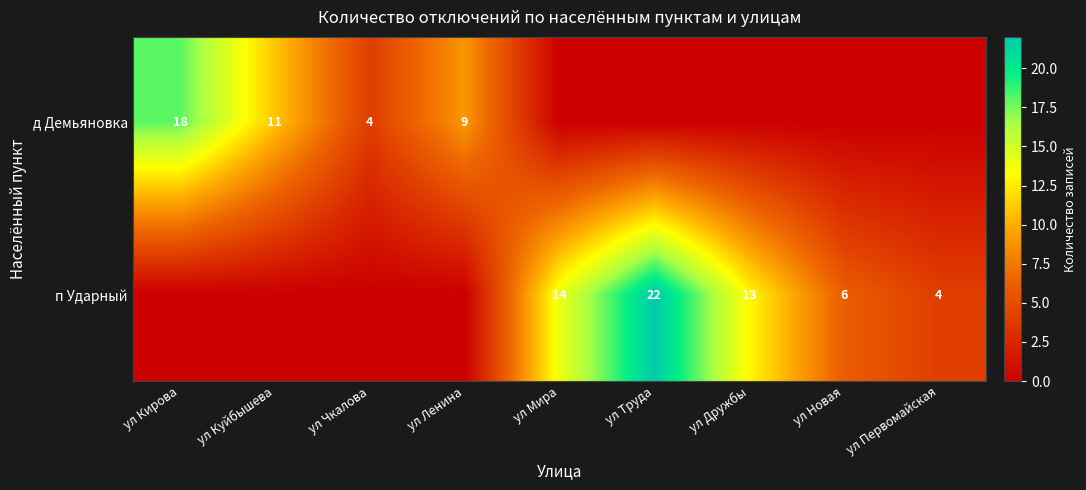

What is the difference between the highest and lowest values at ул Труда?

22